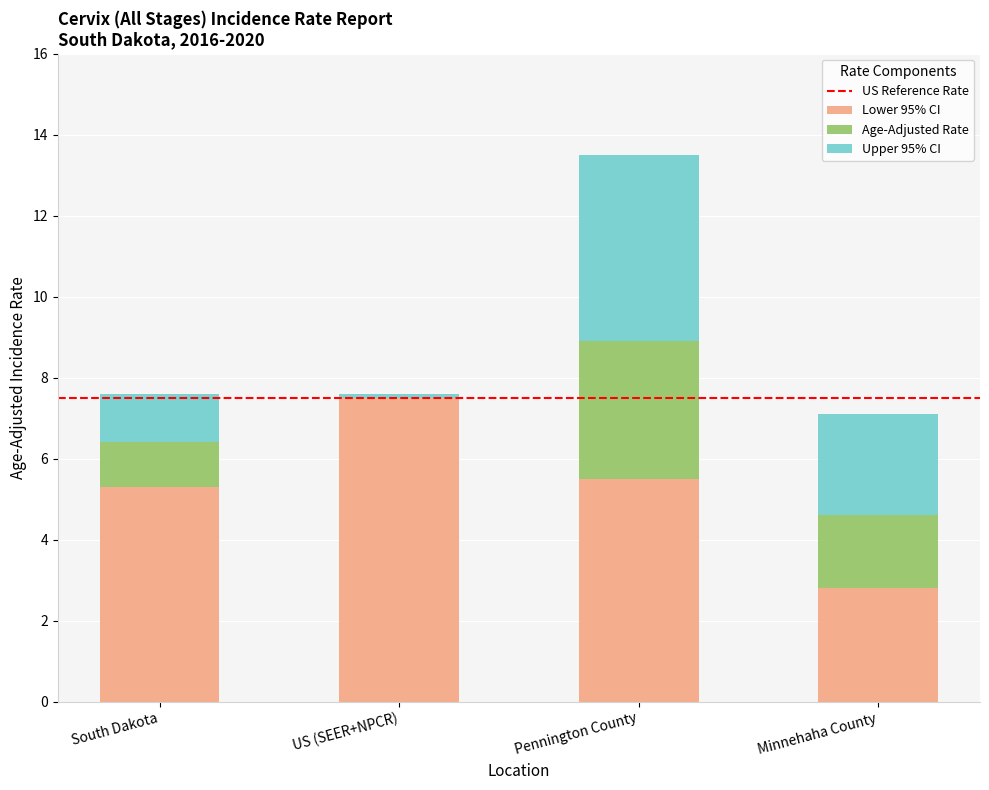

Reading left to right, what are the values for Lower 95% CI?

South Dakota=5.3	US (SEER+NPCR)=7.5	Pennington County=5.5	Minnehaha County=2.8